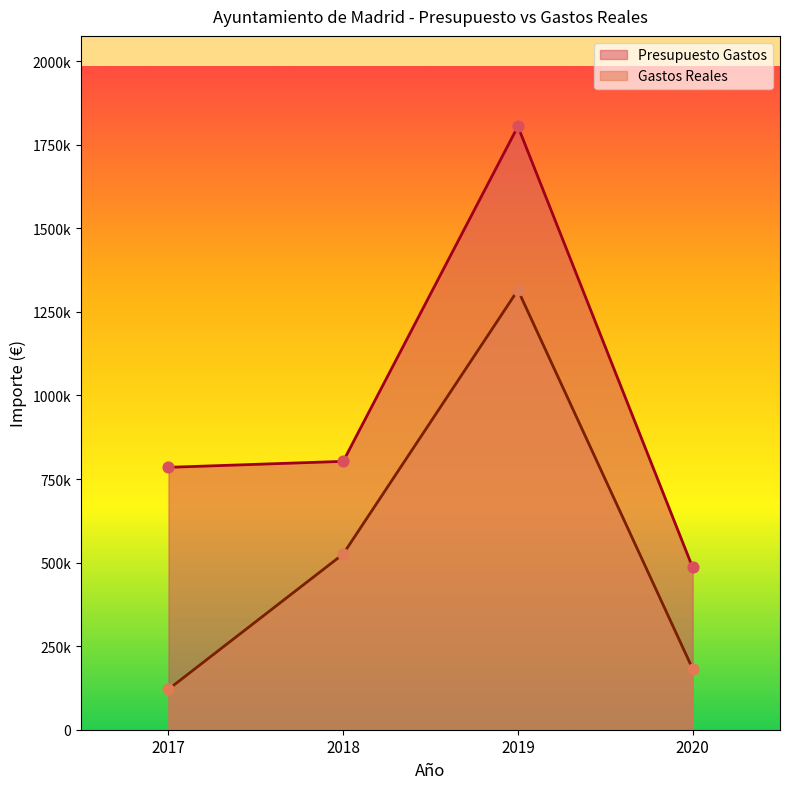

Which series contains the lowest Y value?

Gastos Reales